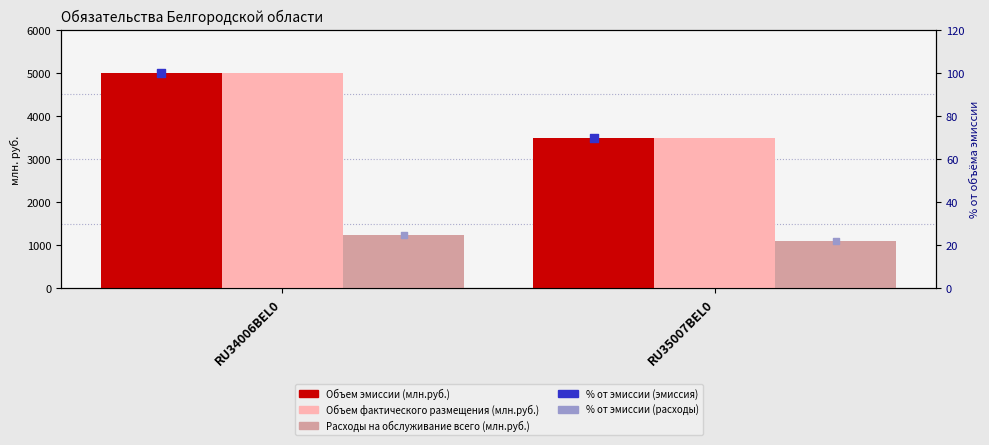

At how many categories does at least one series exceed 1517?

2